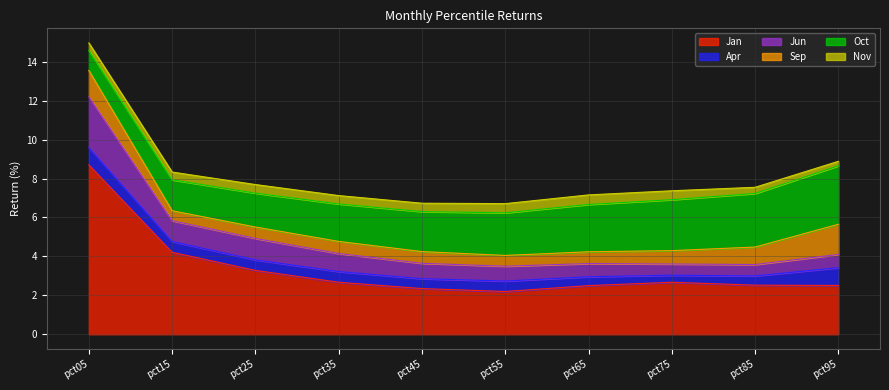

Rank the series at pct15 from highest to lowest value.

Jan, Oct, Jun, Apr, Sep, Nov